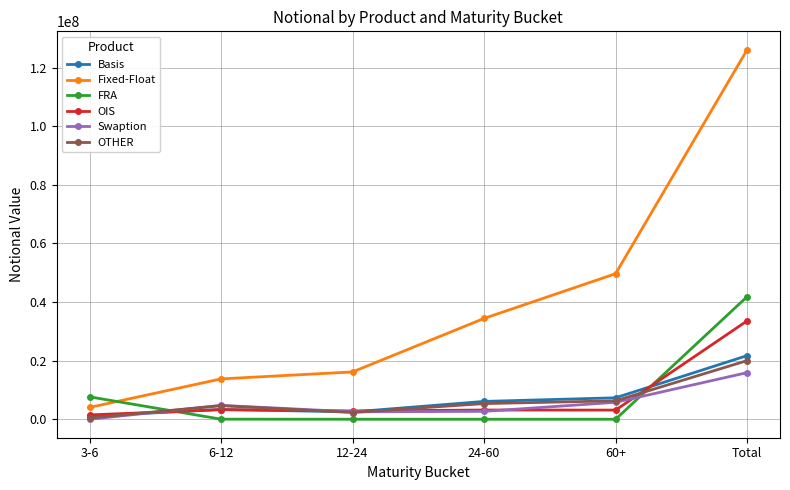

True or false: Fixed-Float has a value of 71963693 at Total.

False